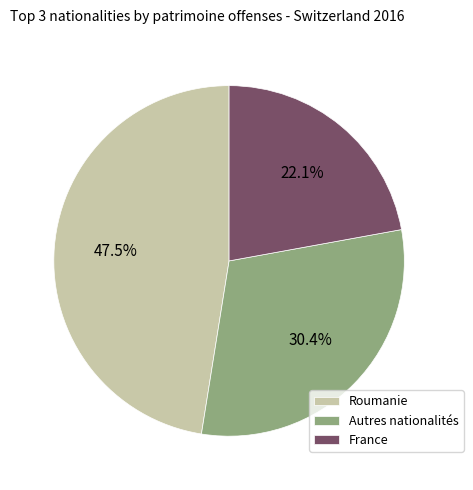

To the nearest percent, what is the difference between the largest and smallest slice percentages?

25%